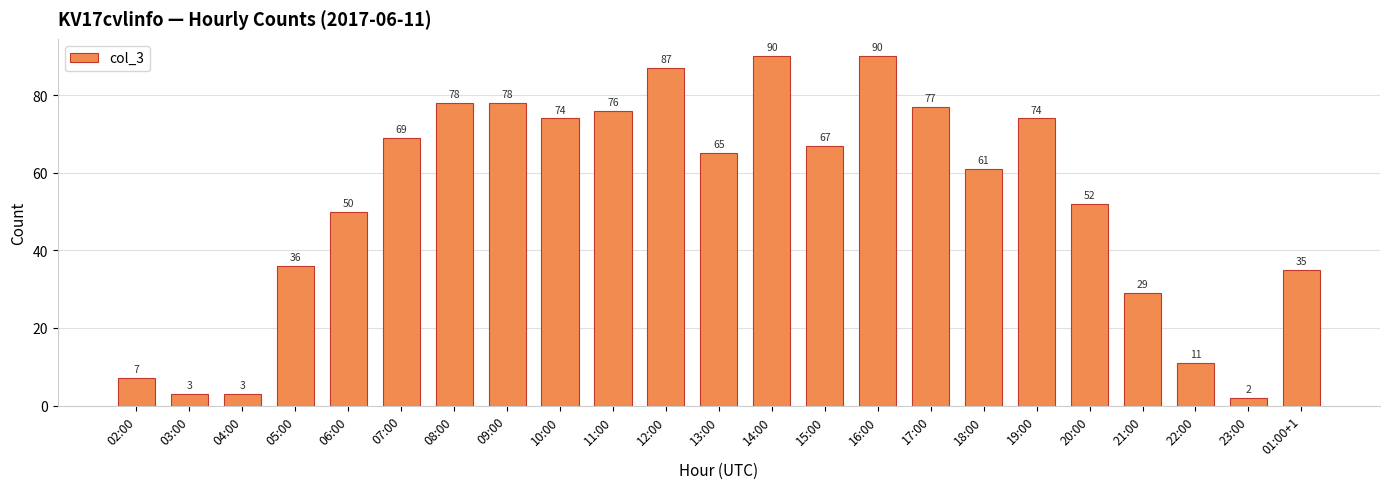

The value at 06:00 is 50. True or false?

True